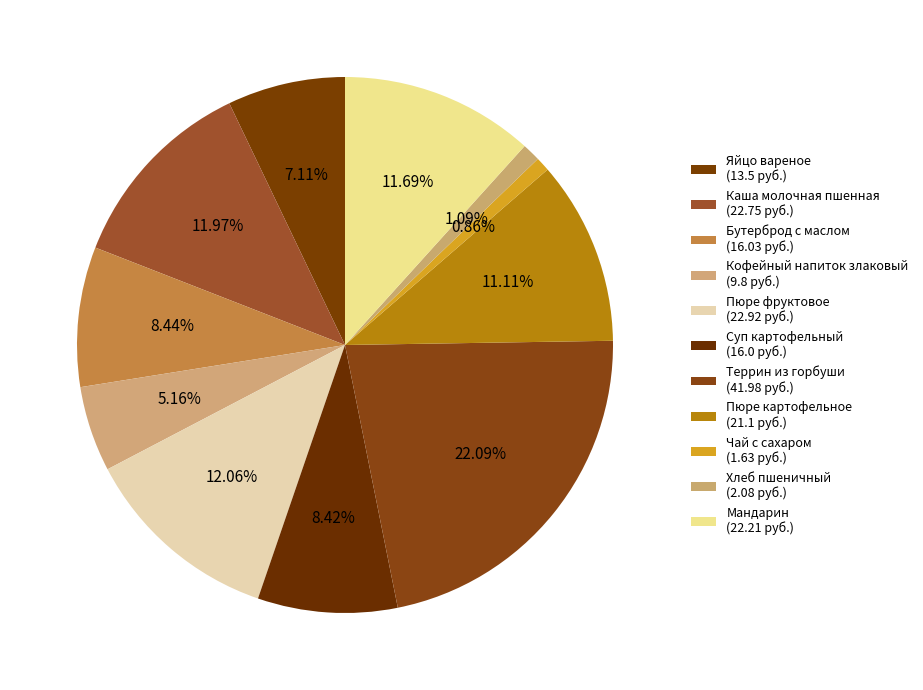

To the nearest percent, what percentage of the pie is Бутерброд с маслом?

8%